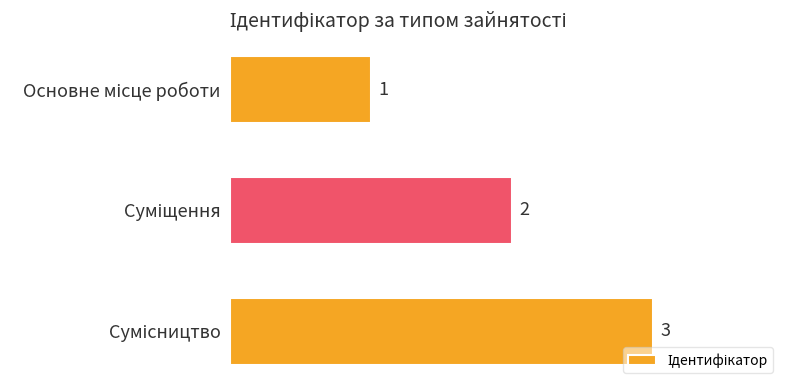

How many values are between 1 and 3?

3